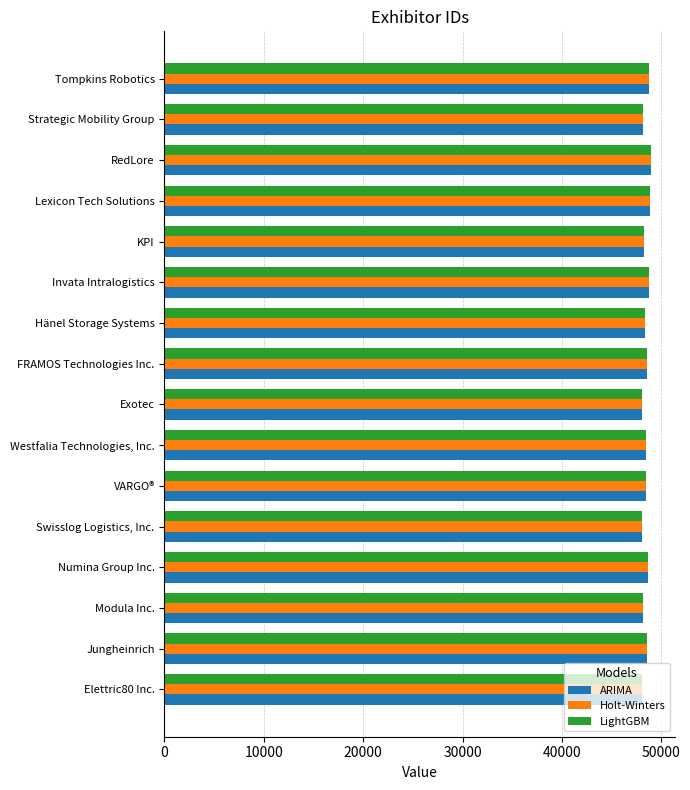

What is the difference between the second highest and second lowest values in the Holt-Winters series?

722